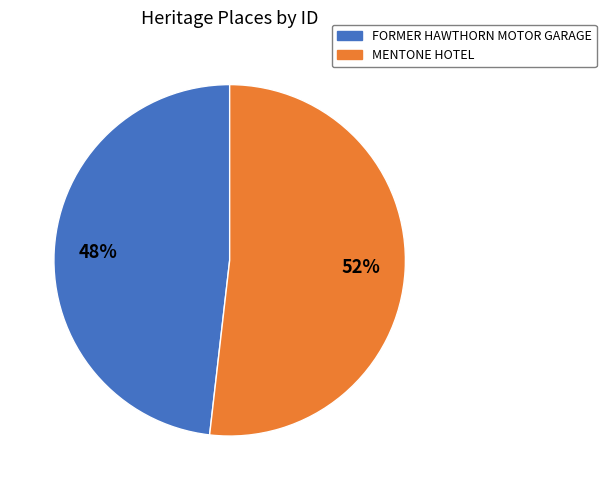

What is the ratio of the value at FORMER HAWTHORN MOTOR GARAGE to the value at MENTONE HOTEL?

0.9